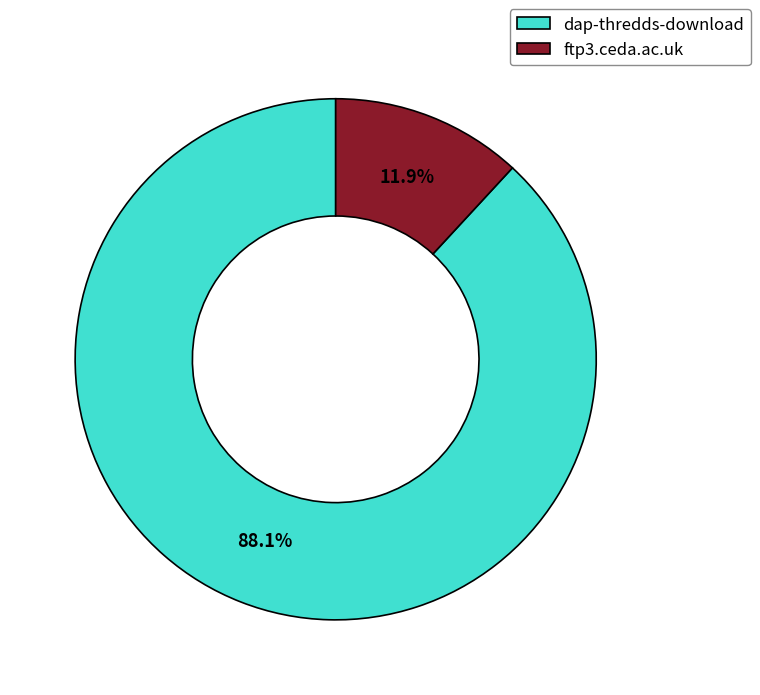

Combined, what portion of the pie is dap-thredds-download and ftp3.ceda.ac.uk?

100.0%